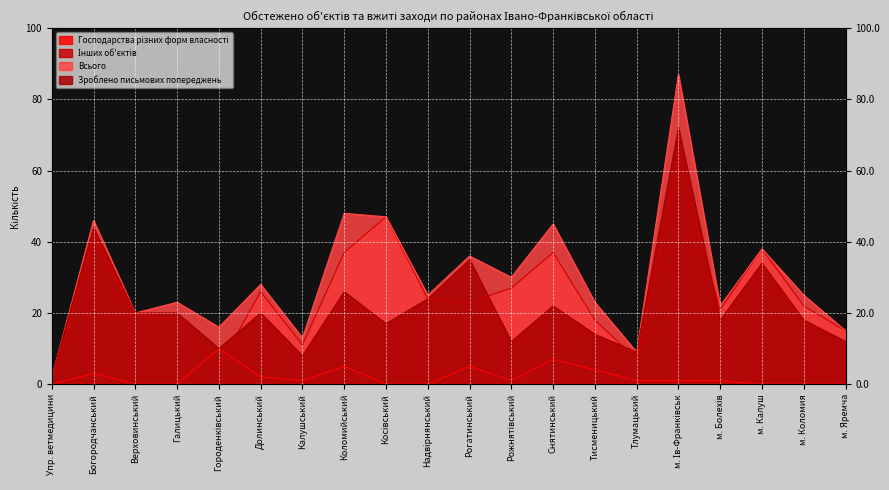

At Рогатинський, list the series in order from largest to smallest.

Всього, Зроблено письмових попереджень, Інших об'єктів, Господарства різних форм власності